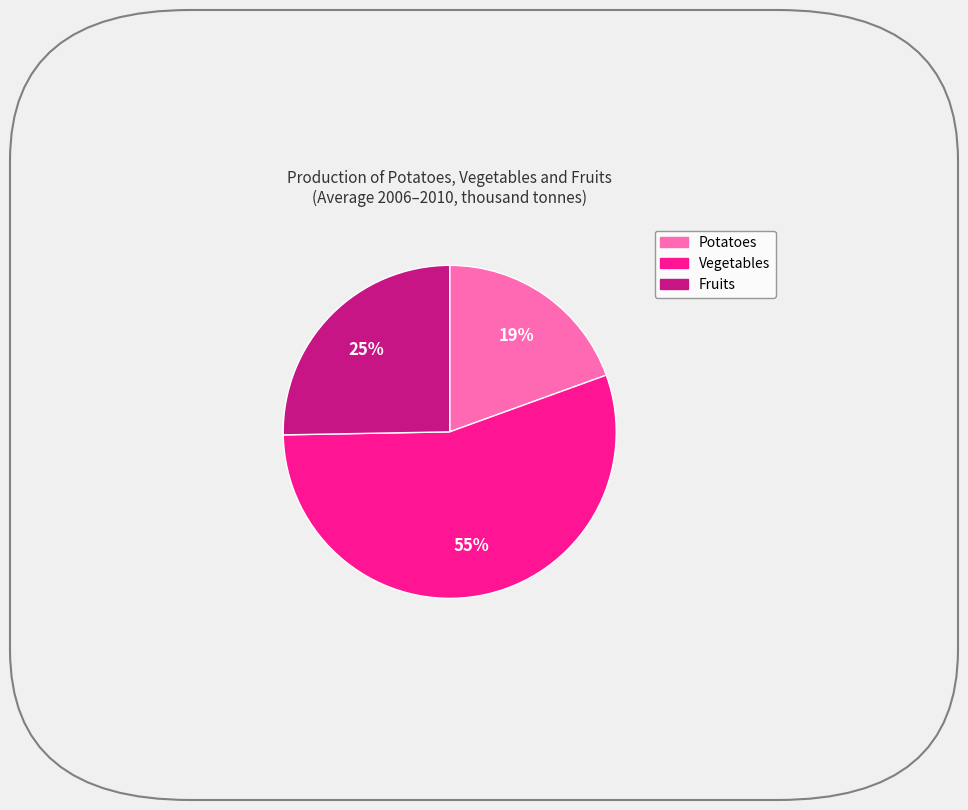

Do Fruits and Vegetables together represent more than half of the pie?

Yes